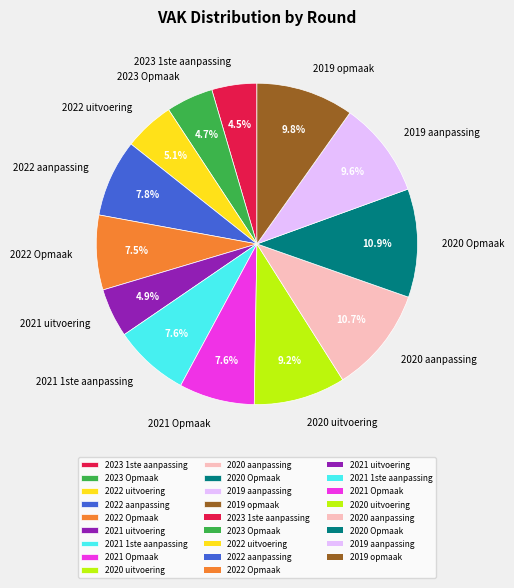

Combined, do 2020 Opmaak and 2021 1ste aanpassing account for over 50%?

No